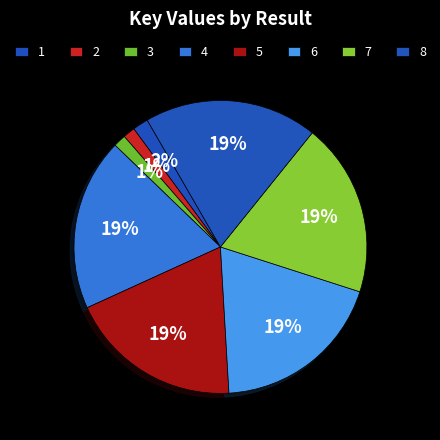

The 6 slice represents 19% of the pie. True or false?

True